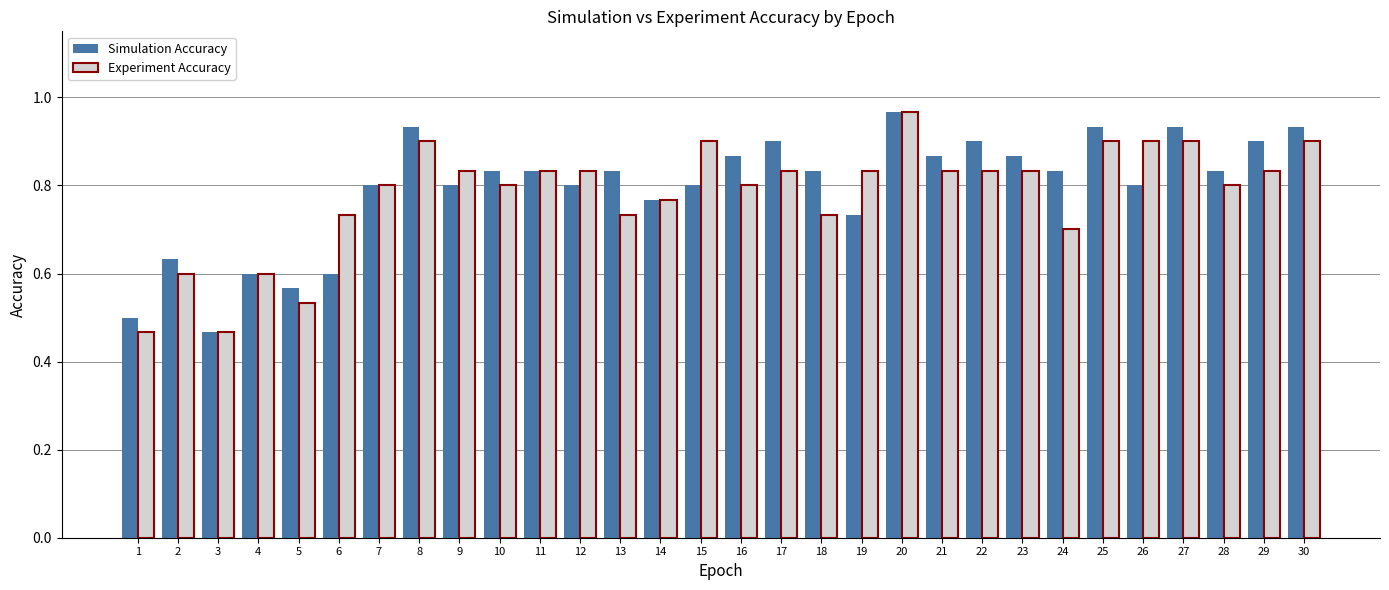

What is the sum of all Experiment Accuracy values?

23.4